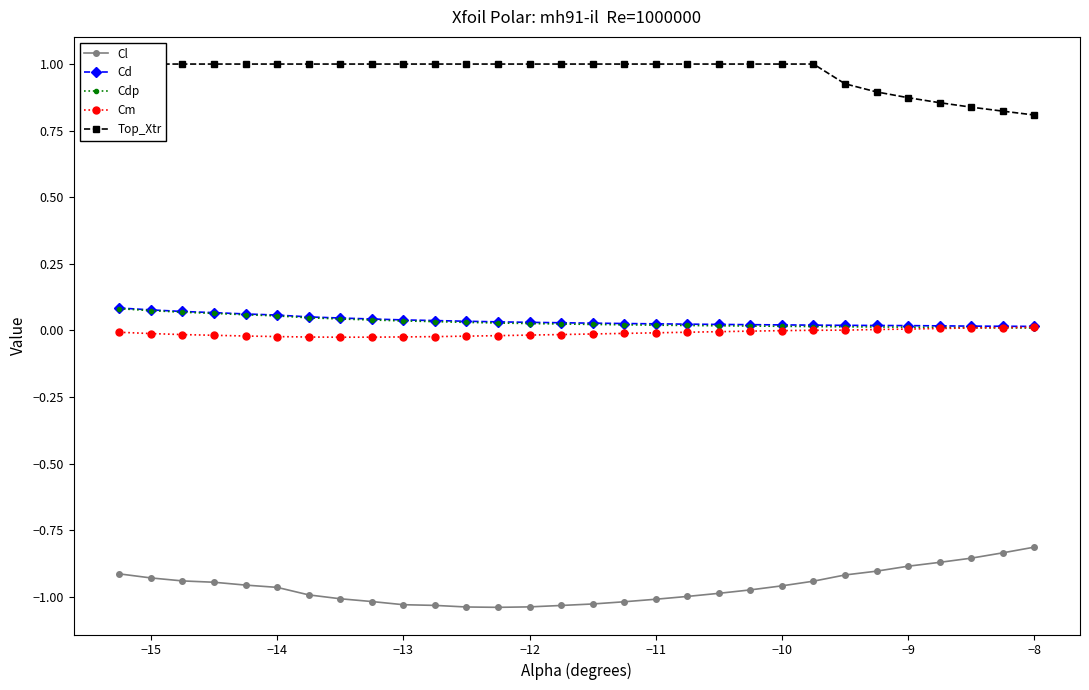

True or false: Cl and Cdp intersect in this chart.

False